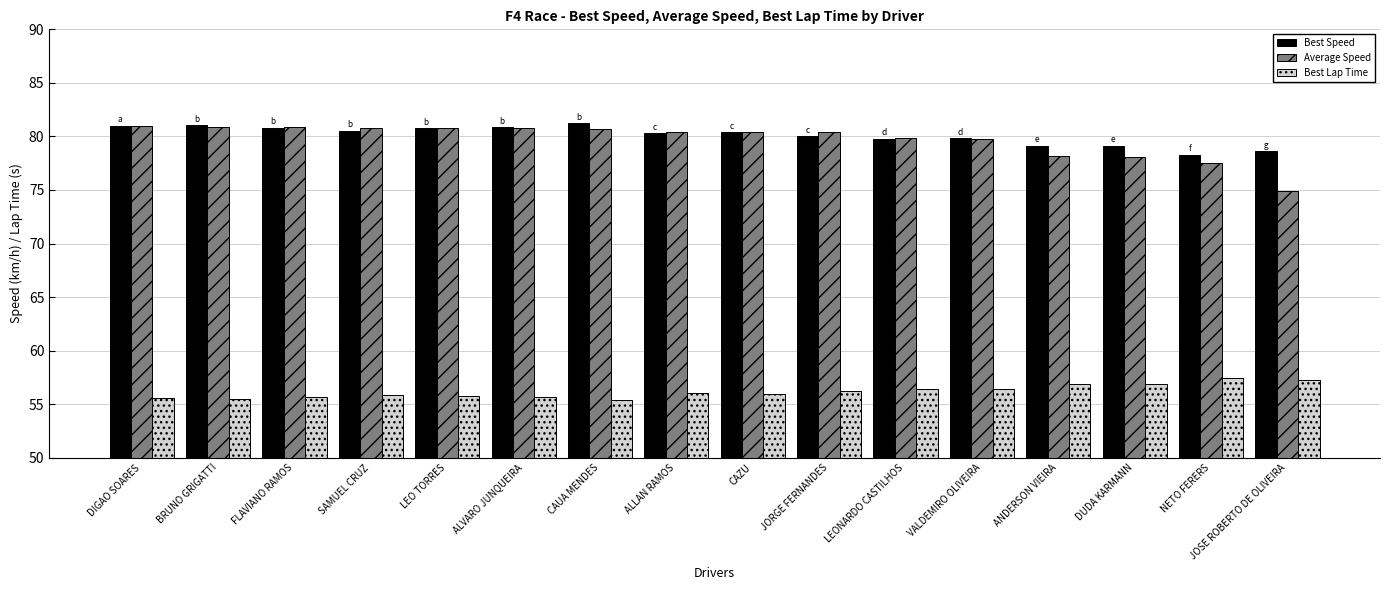

What is the difference between the second highest and minimum values in the Average Speed series?

5.9